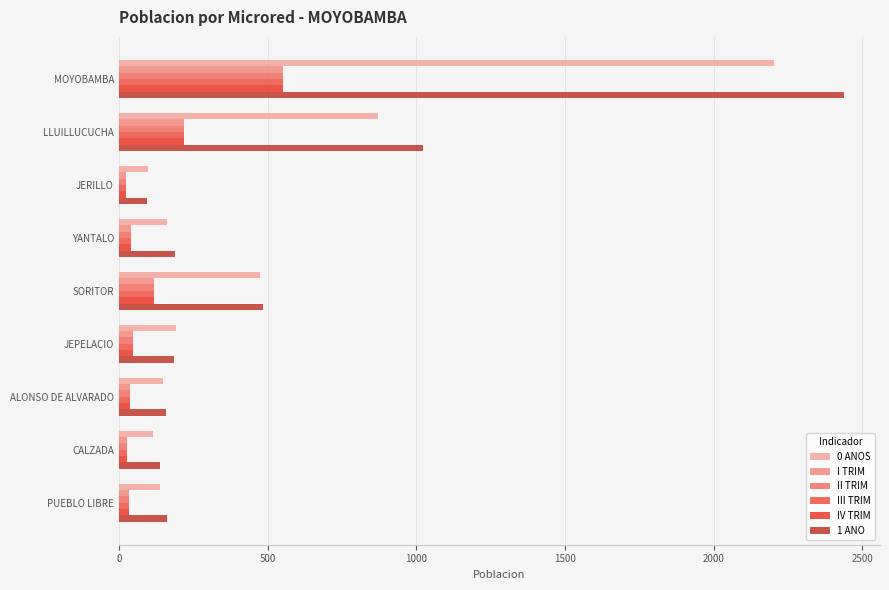

What is the sum of all III TRIM values?

1104